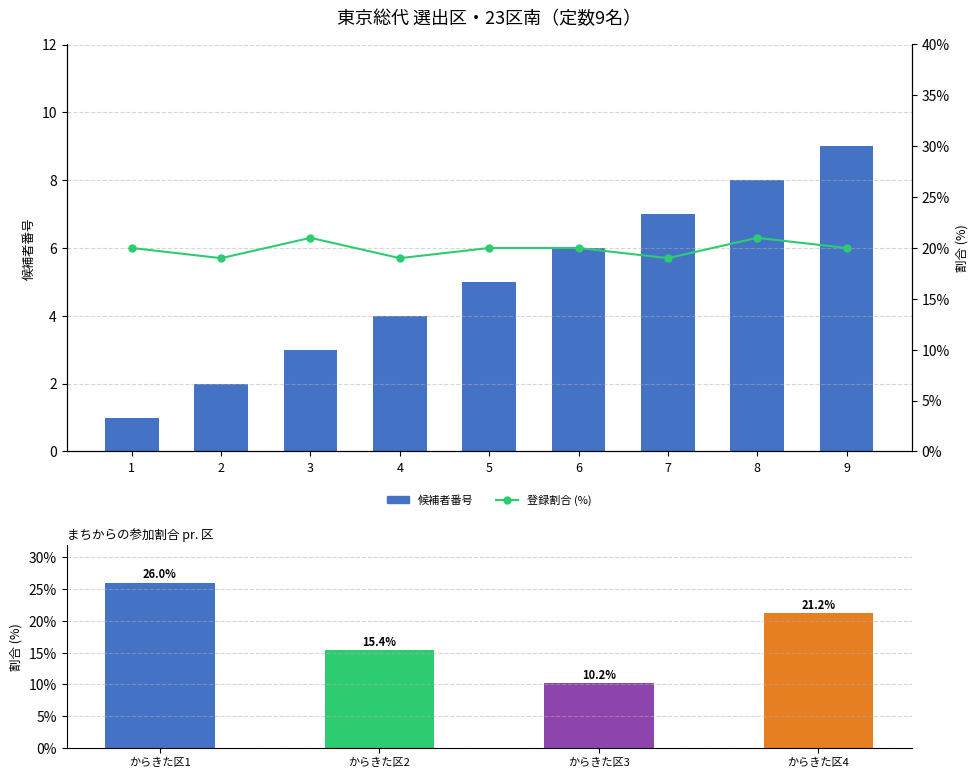

Reading left to right, transcribe all the data shown in this chart.

候補者番号: 1=1	2=2	3=3	4=4	5=5	6=6	7=7	8=8	9=9
登録割合 (%): 1=20	2=19	3=21	4=19	5=20	6=20	7=19	8=21	9=20